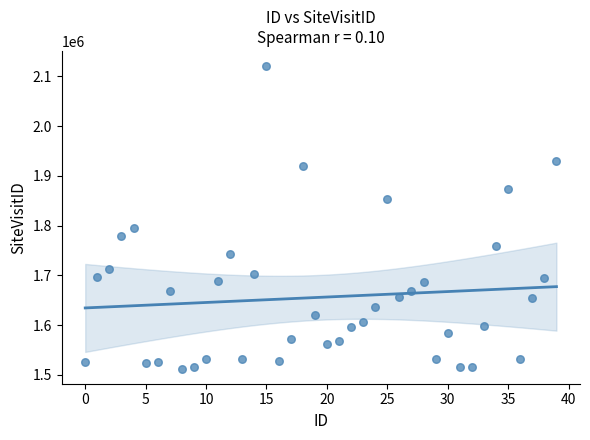

What Y value in the scatter plot is closest to 1816810?

1796003